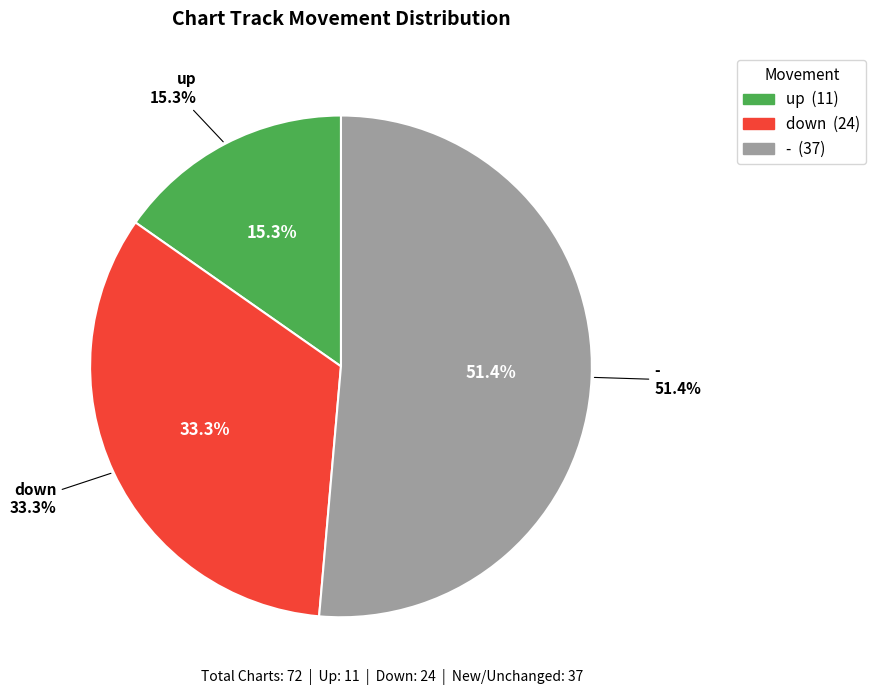

Count the number of slices in the pie.

3